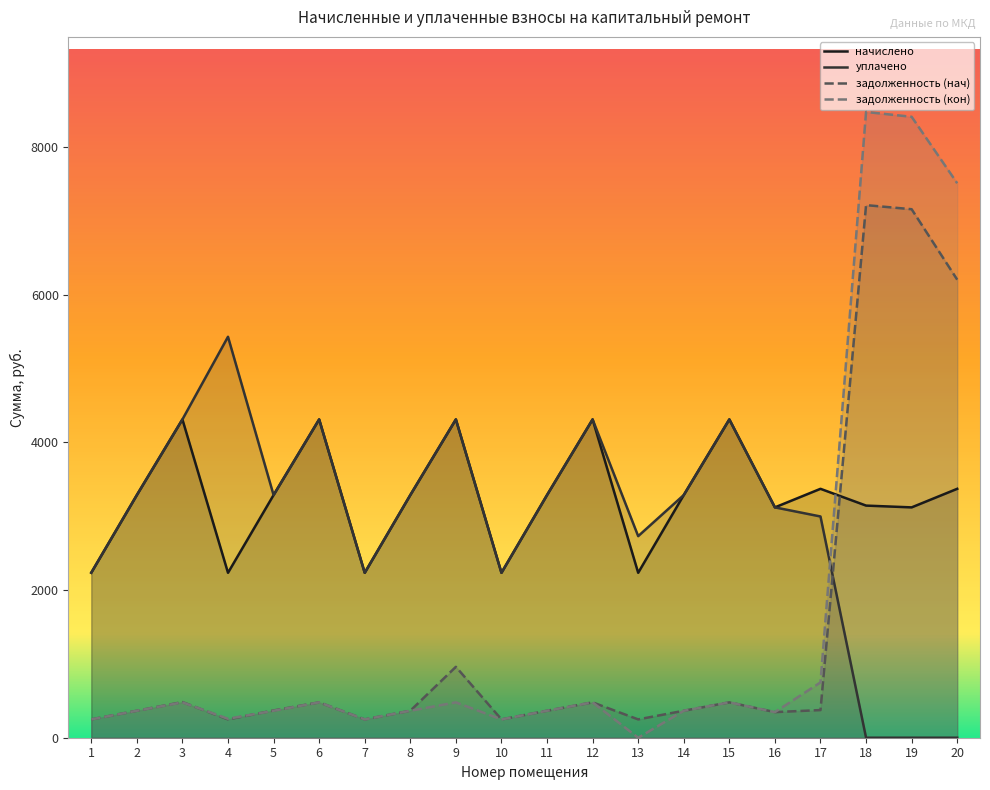

What is the difference between the maximum and minimum values in the задолженность (кон) series?

8477.3